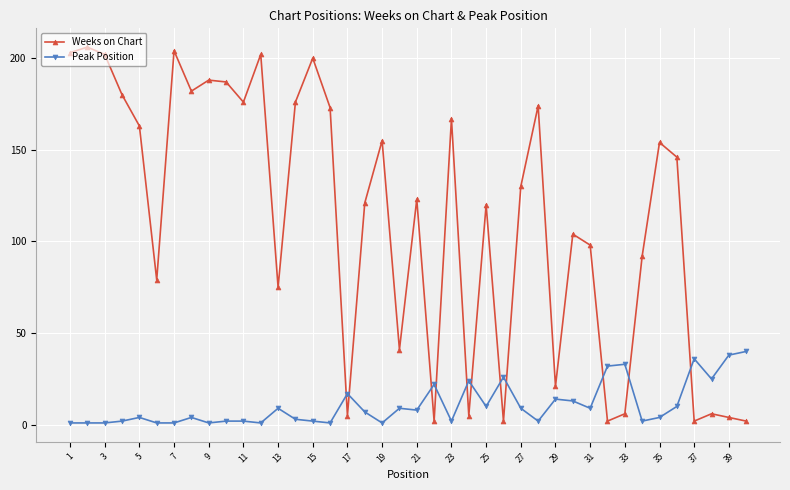

What is the difference between the maximum and minimum values in the Weeks on Chart series?

204